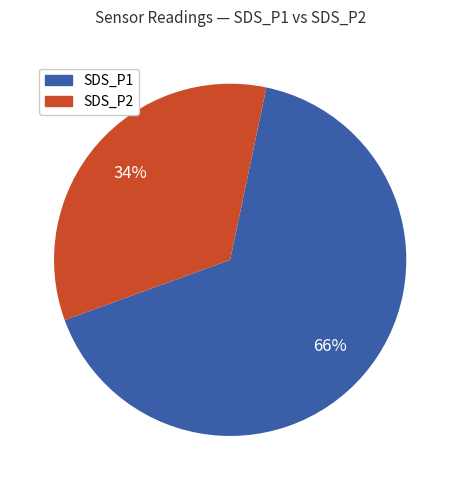

To the nearest percent, what is the difference between the largest and smallest slice percentages?

32%